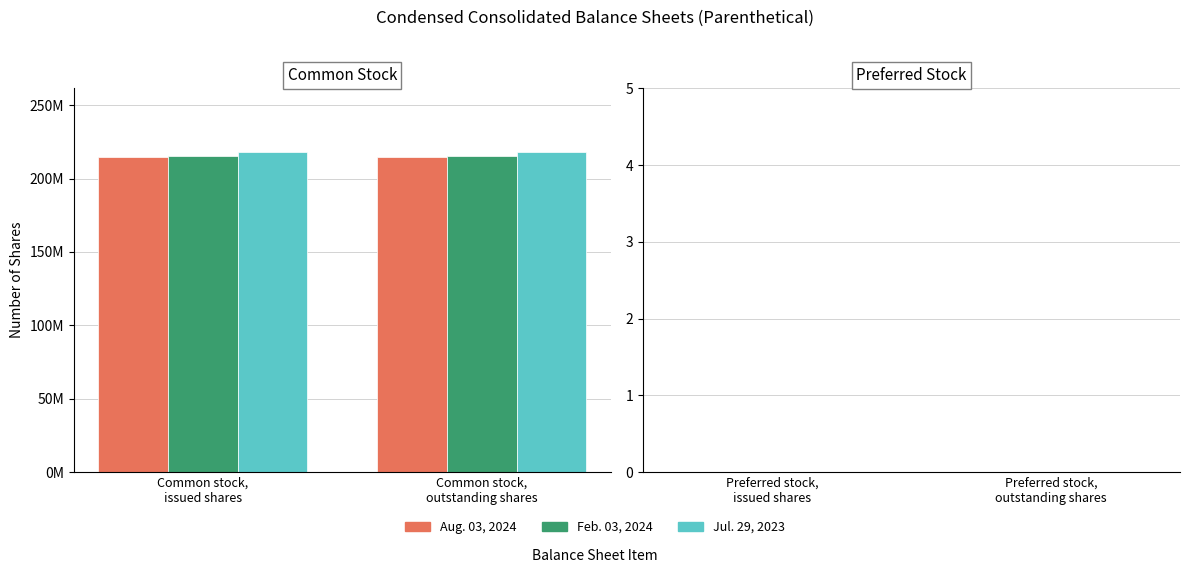

At which category does the chart reach its peak across all series?

Common stock,
issued shares